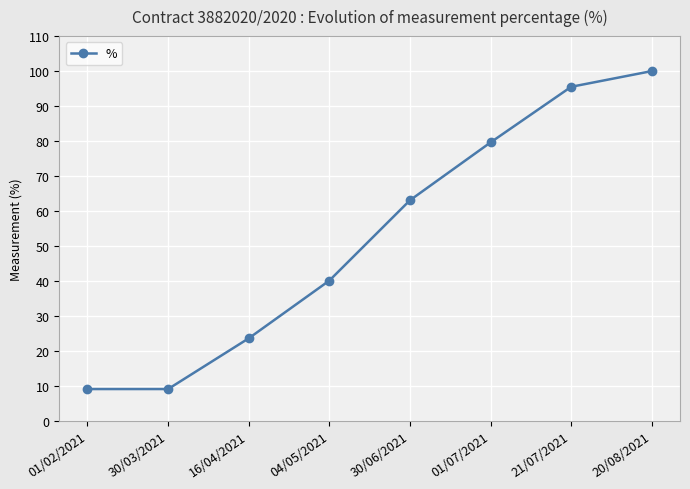

Which has a higher value, 20/08/2021 or 04/05/2021?

20/08/2021